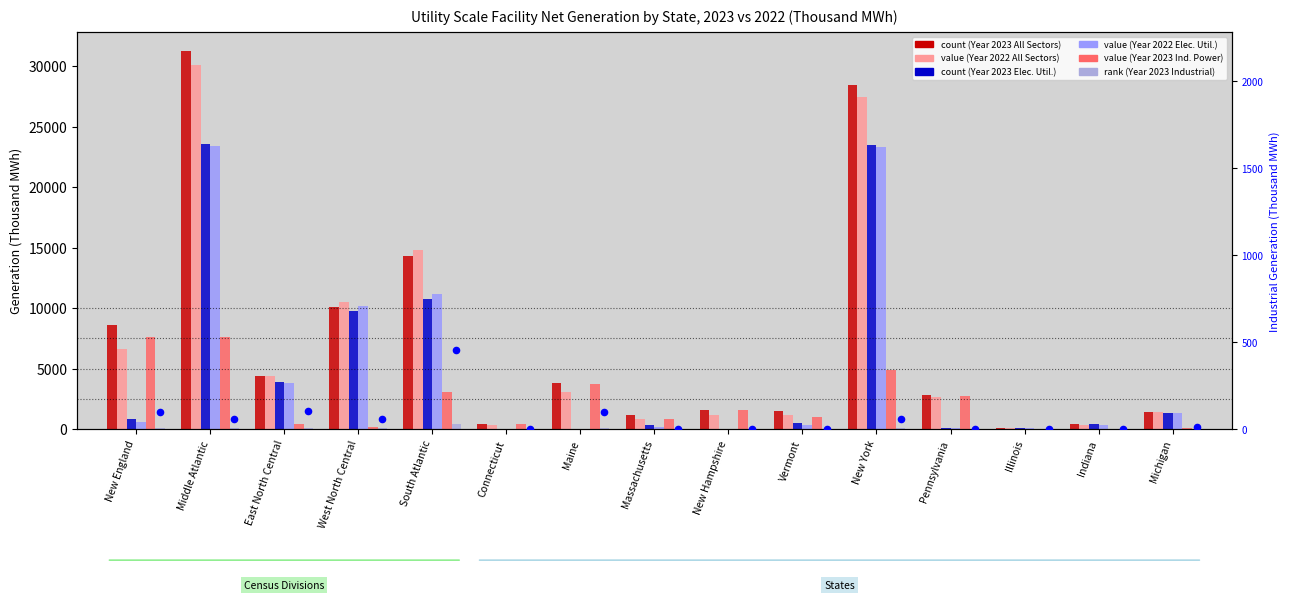

Which series contains the lowest Y value?

Year 2023 (Ind. Power Producers)